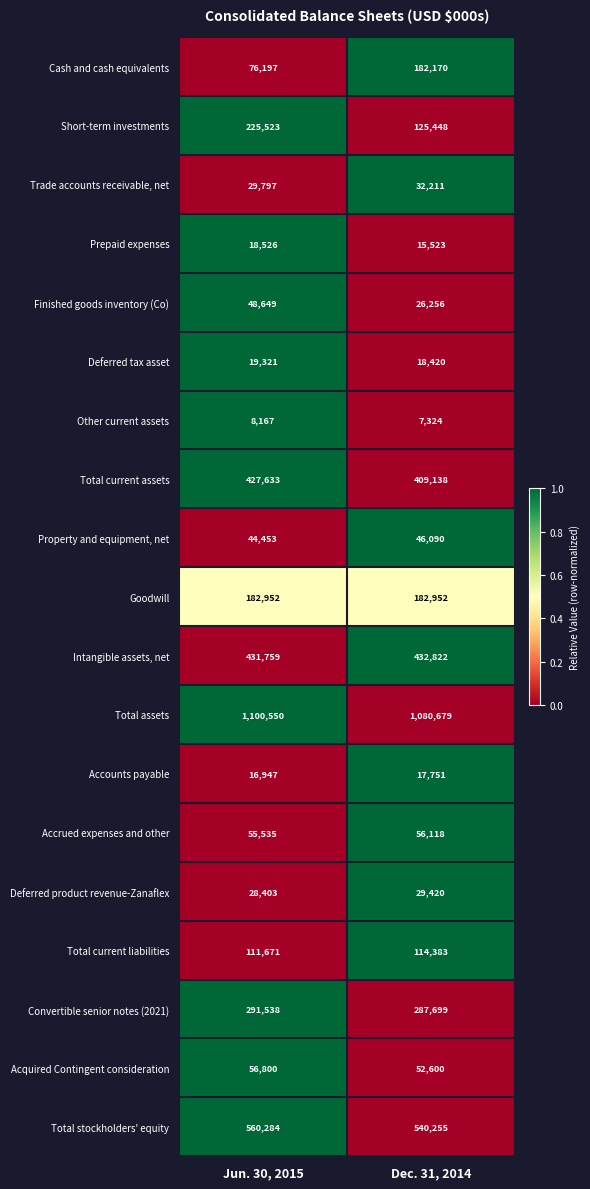

What is the sum of all Prepaid expenses values?

34049